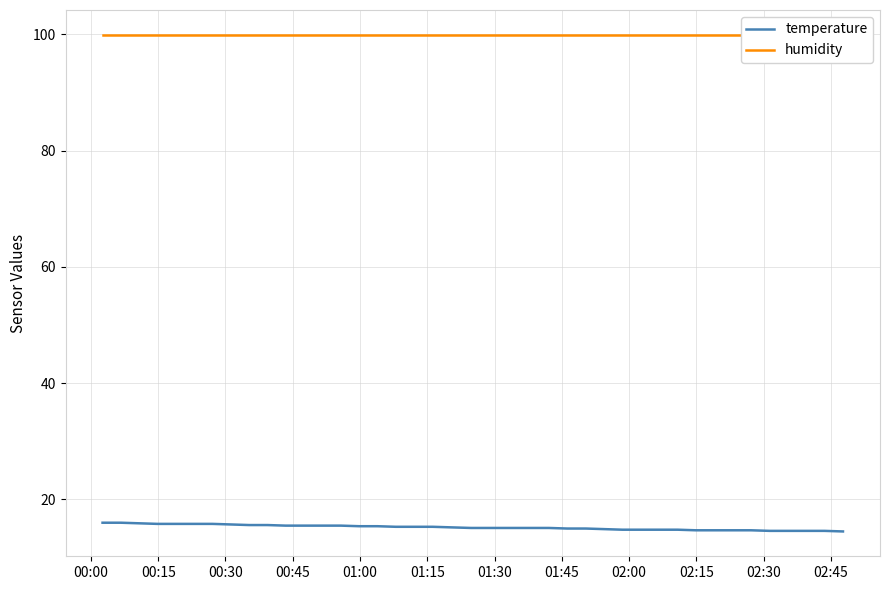

Is this an area chart (filled region under the line)?

No